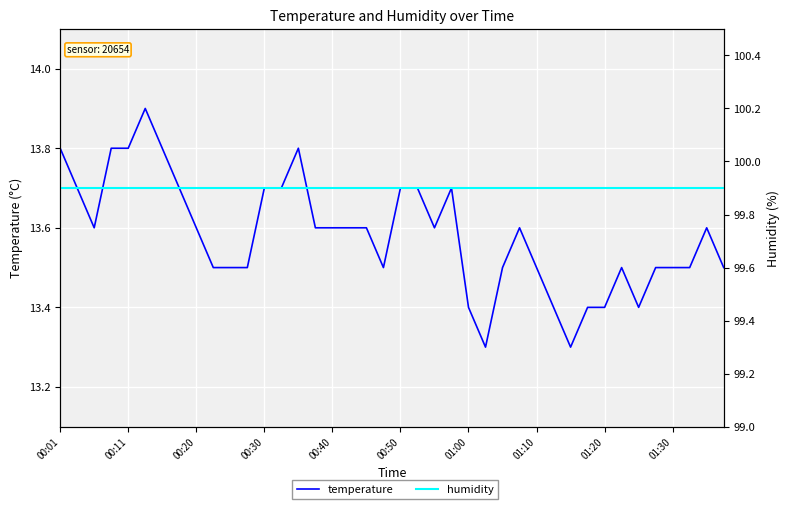

True or false: temperature and humidity intersect in this chart.

False